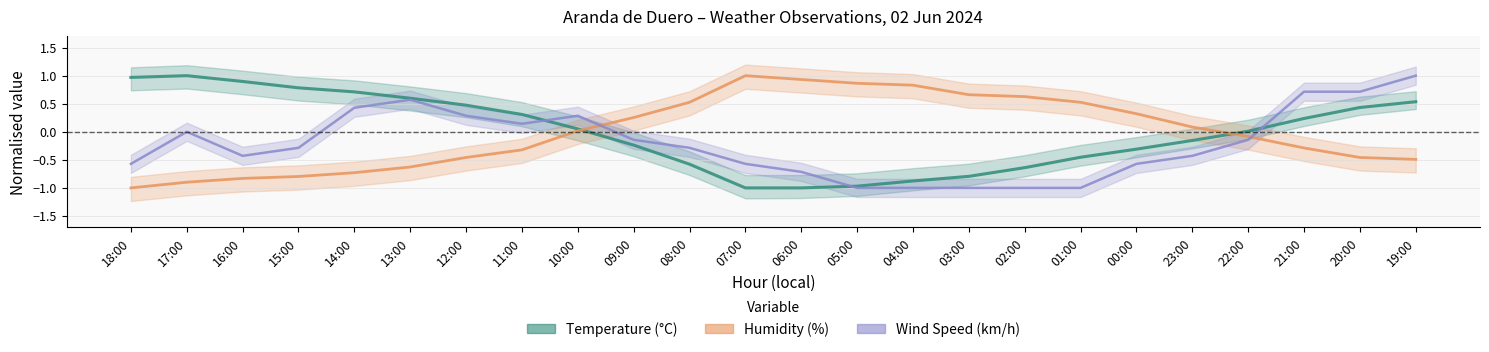

How many lines are shown in the chart?

3